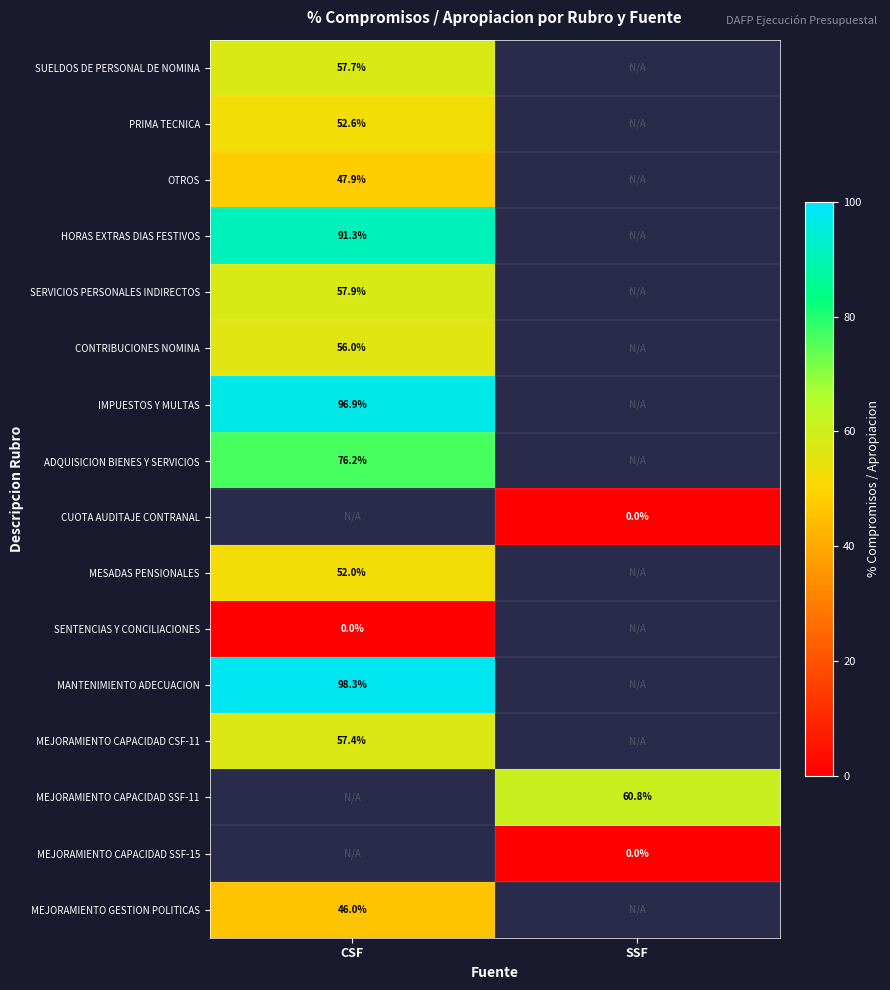

Where is MEJORAMIENTO CAPACIDAD CSF-11 nearest to the value 57?

CSF